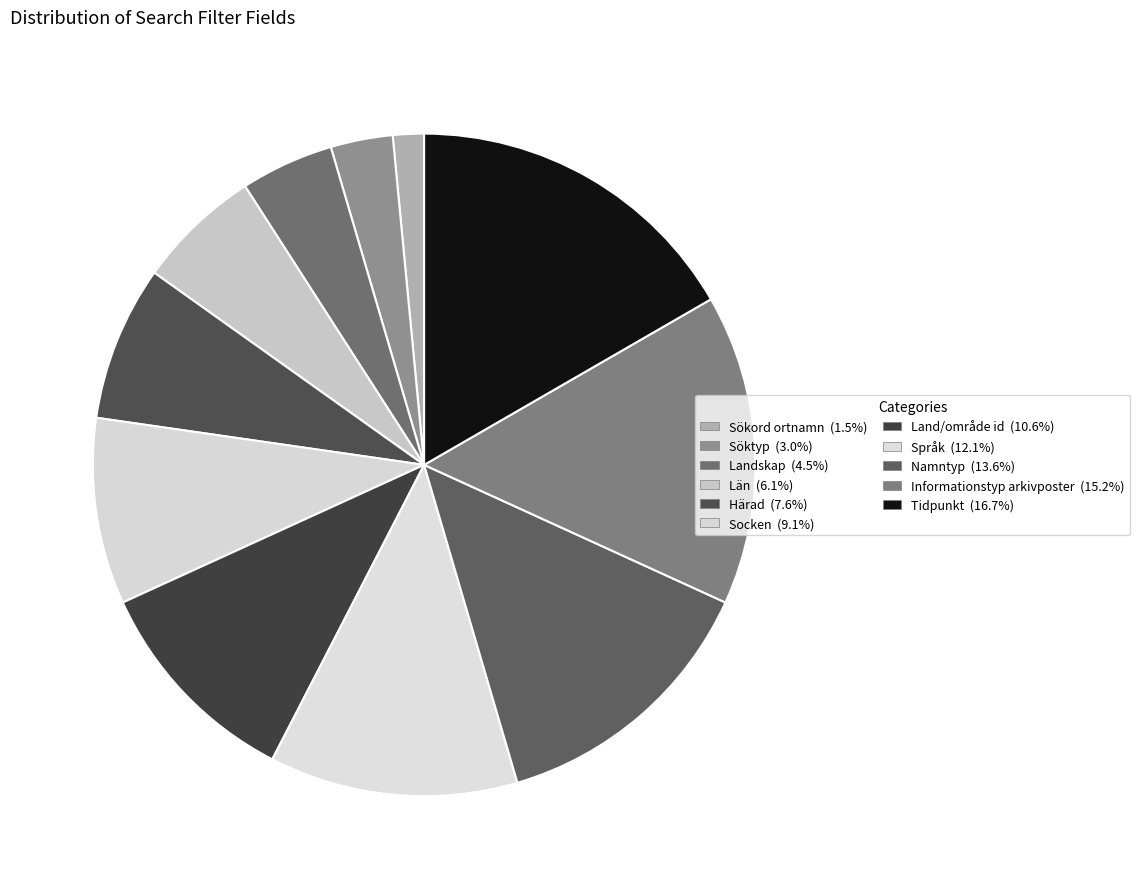

How many segments does this pie chart have?

11